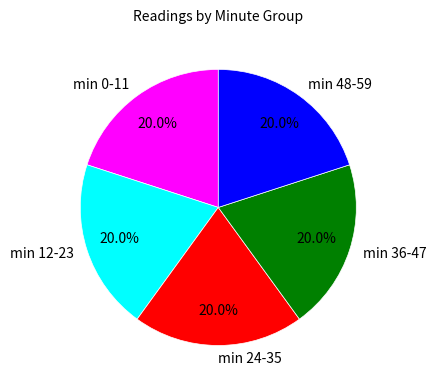

Do min 48-59 and min 36-47 together represent more than half of the pie?

No